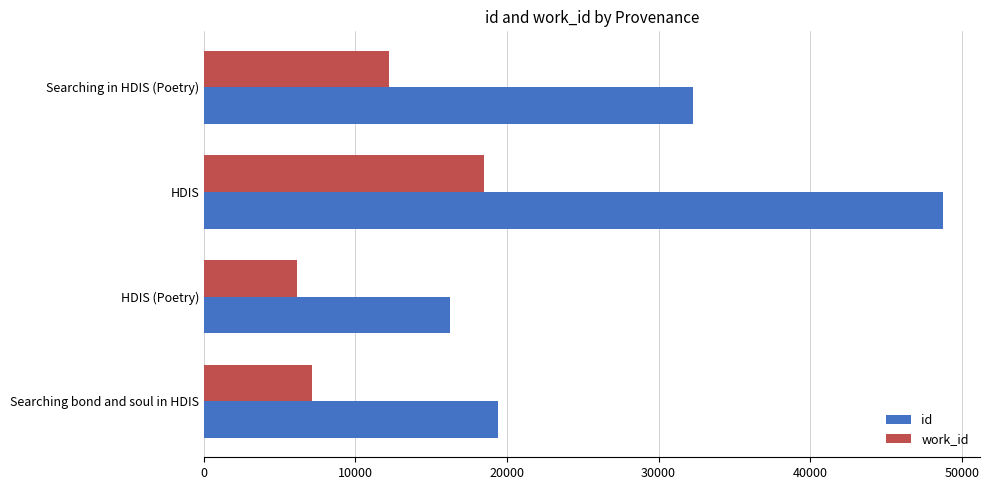

How many distinct data groups are displayed?

2